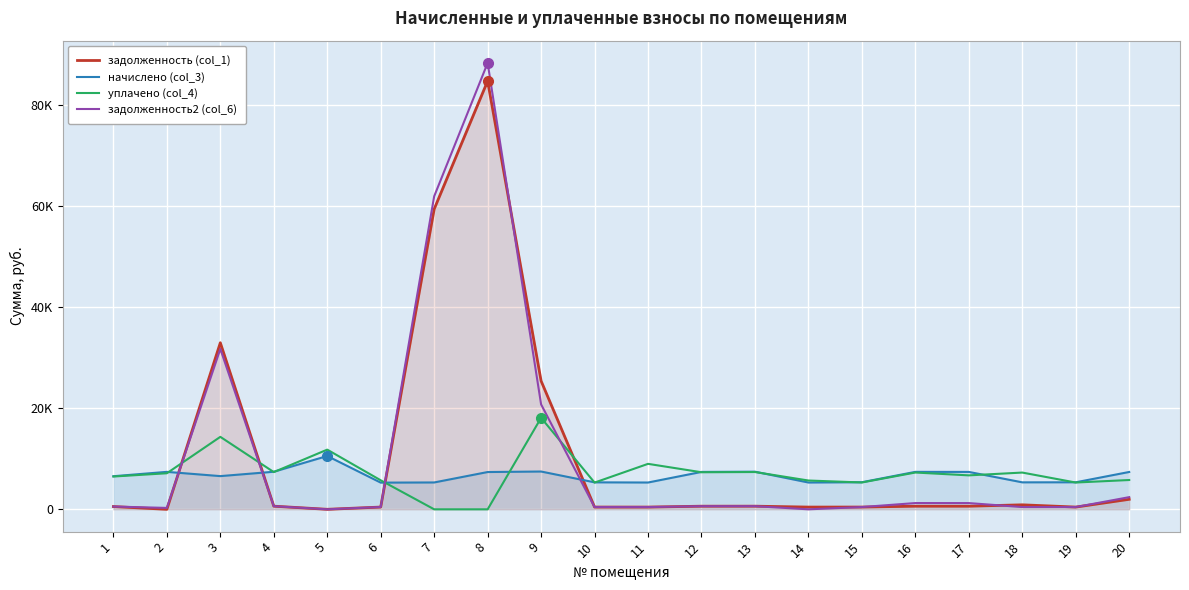

Reading left to right, list all the values displayed in this chart.

задолженность (col_1): 545.5	0.0	32949.0	619.2	0.0	445.1	59385.7	84717.2	25387.5	444.6	441.8	616.4	620.2	441.8	446.4	617.4	616.4	889.2	445.5	1981.0
начислено (col_3): 6545.5	7408.4	6567.8	7430.9	10546.7	5278.9	5312.6	7374.8	7475.8	5335.0	5301.4	7397.3	7442.2	5301.4	5357.4	7408.4	7397.3	5335.0	5346.2	7386.1
уплачено (col_4): 6486.5	7131.5	14333.2	7363.9	11805.7	5739.2	0.0	0.0	18099.2	5286.9	8992.4	7330.6	7375.1	5695.4	5309.1	7276.0	6714.2	7269.4	5298.1	5796.0
задолженность2 (col_6): 545.5	276.9	31726.1	619.2	0.0	455.4	61914.3	88286.1	20753.3	444.6	441.8	616.4	620.2	0.0	446.4	1237.8	1233.3	446.3	445.5	2405.7